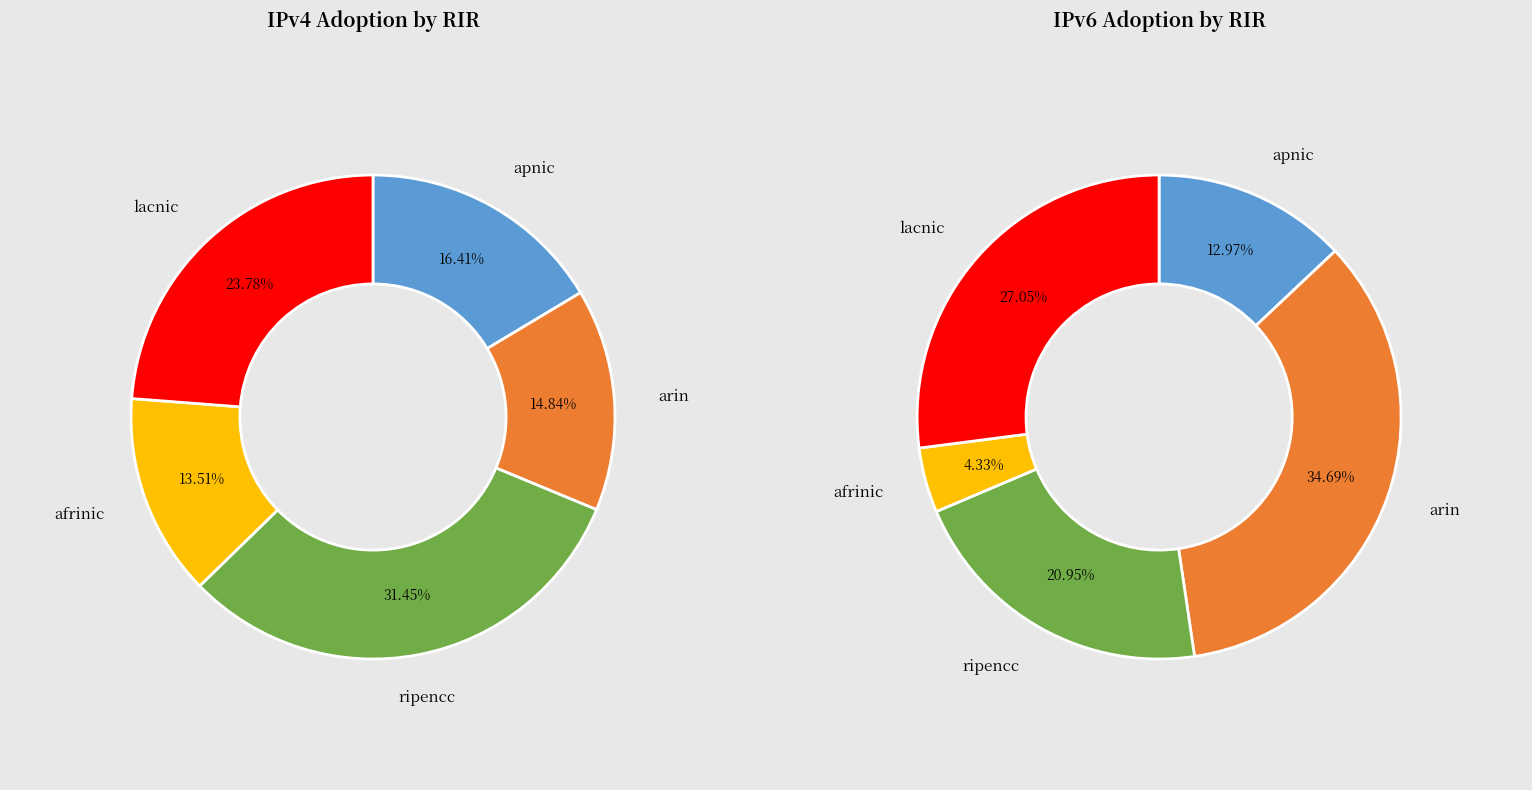

Rank the series at 3 from lowest to highest value.

ipv6_values, ipv4_values